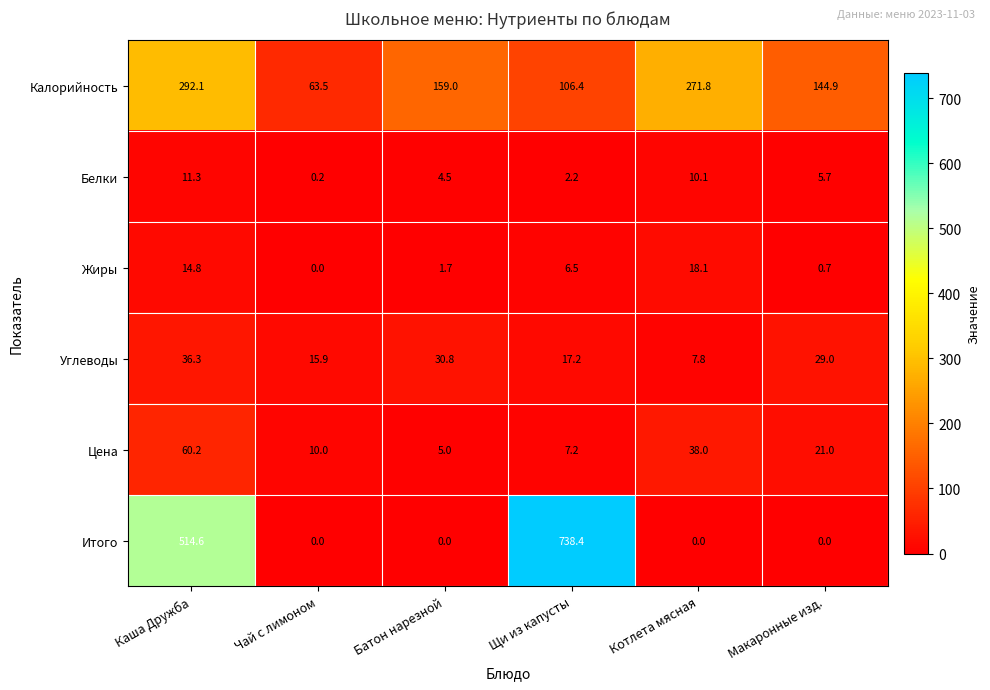

What is the sum of the Цена values at Чай с лимоном and Батон нарезной?

15.0